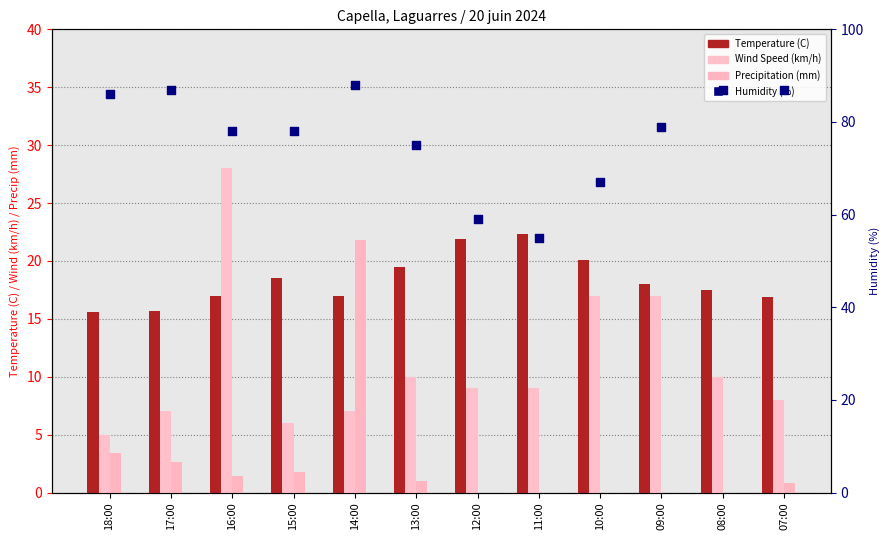

Which series reaches the maximum Y coordinate?

Humidity (%)